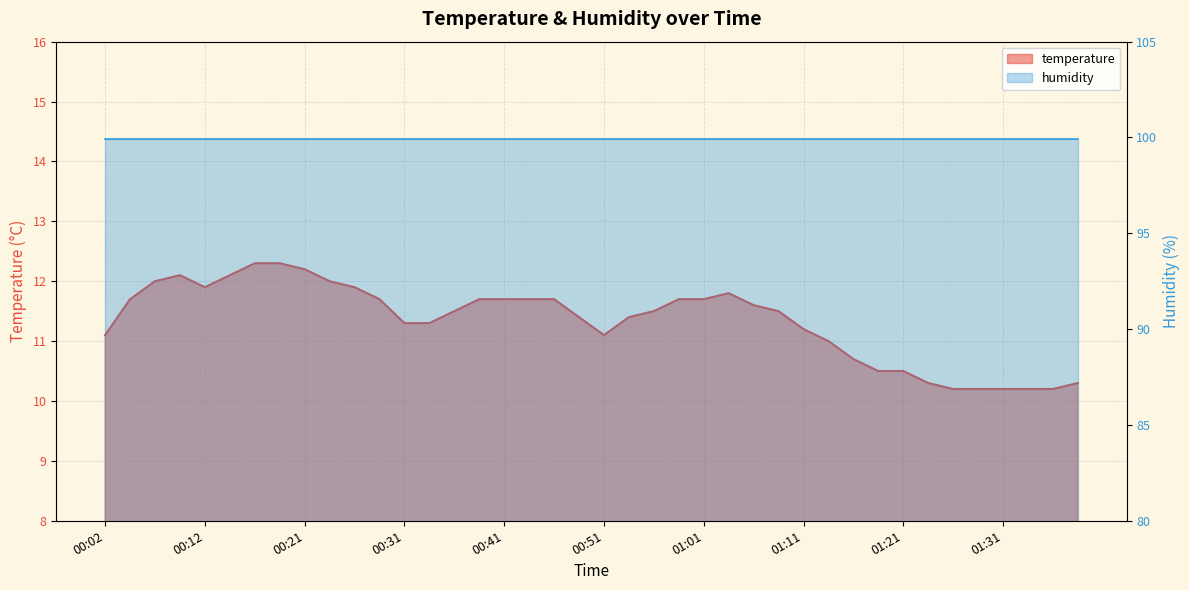

Approximately how many times larger is the value at 00:19 compared to 00:14?

1.0